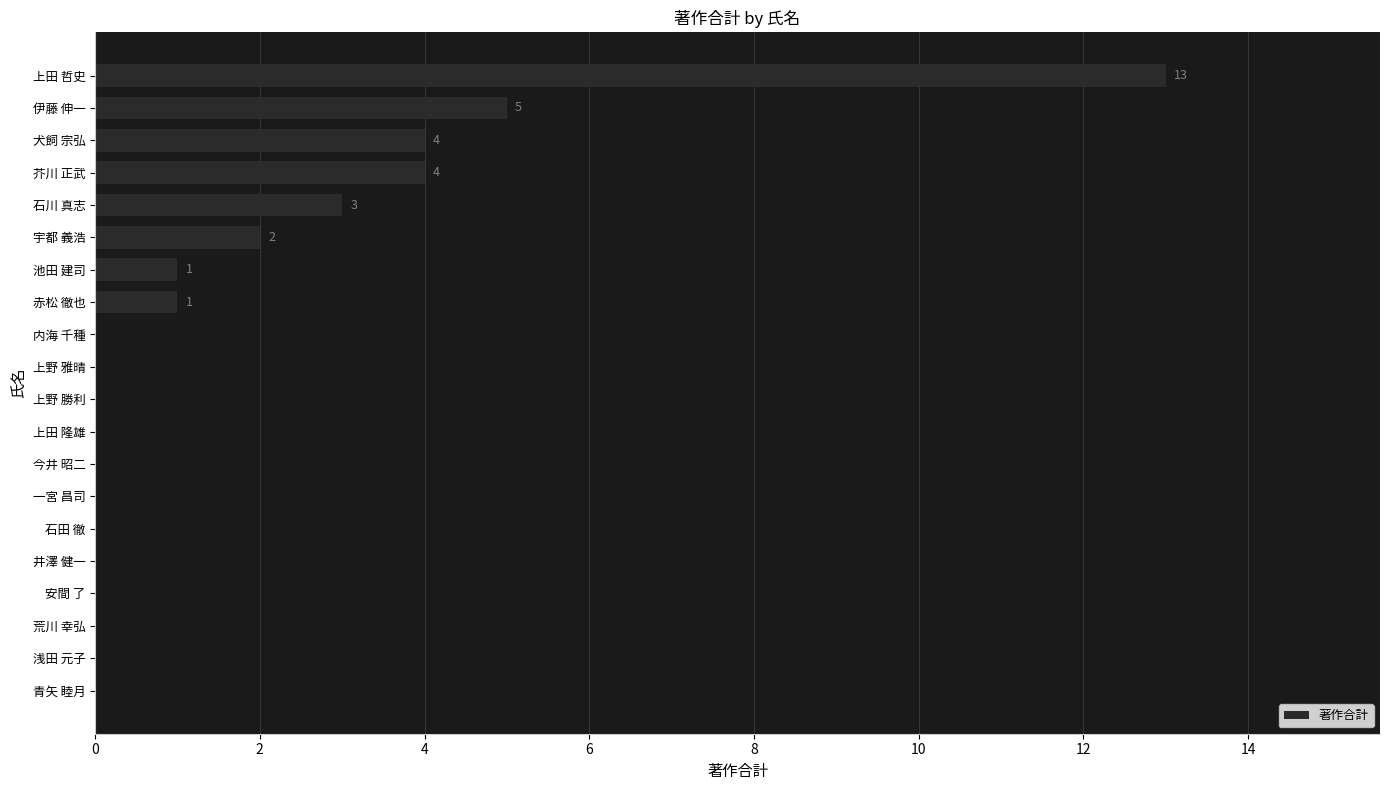

What is the greatest value displayed?

13